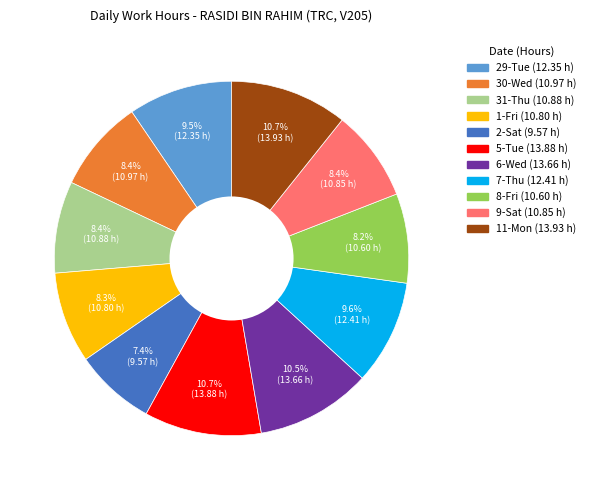

How many segments does this pie chart have?

11